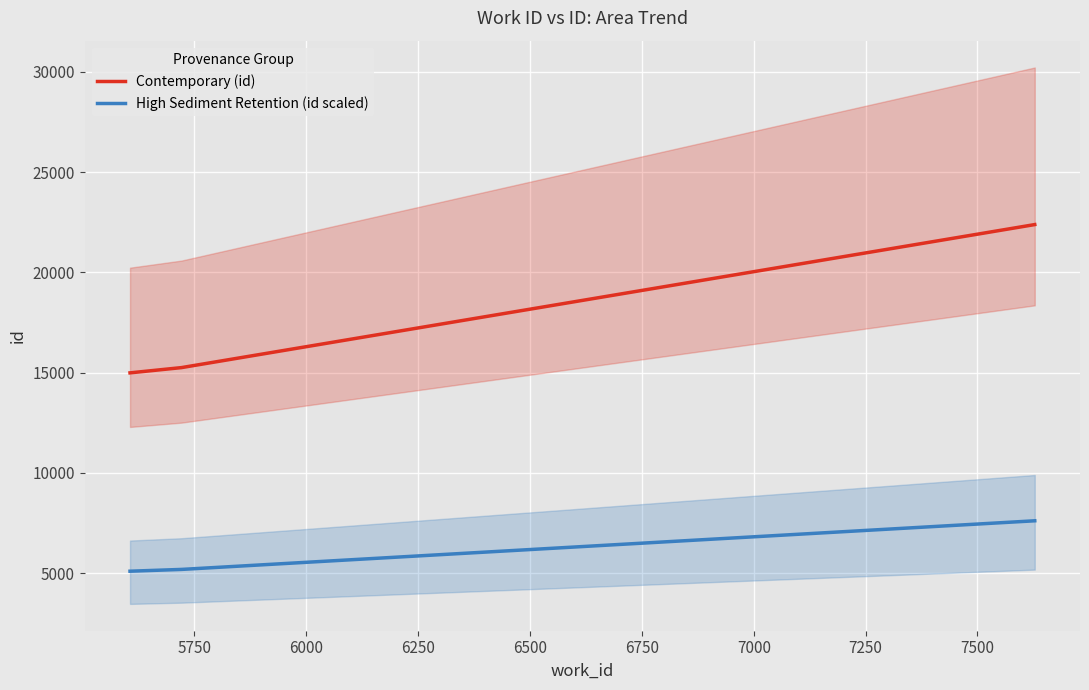

Rank the series by their average value, from lowest to highest.

High Sediment Retention (id scaled), Contemporary (id)